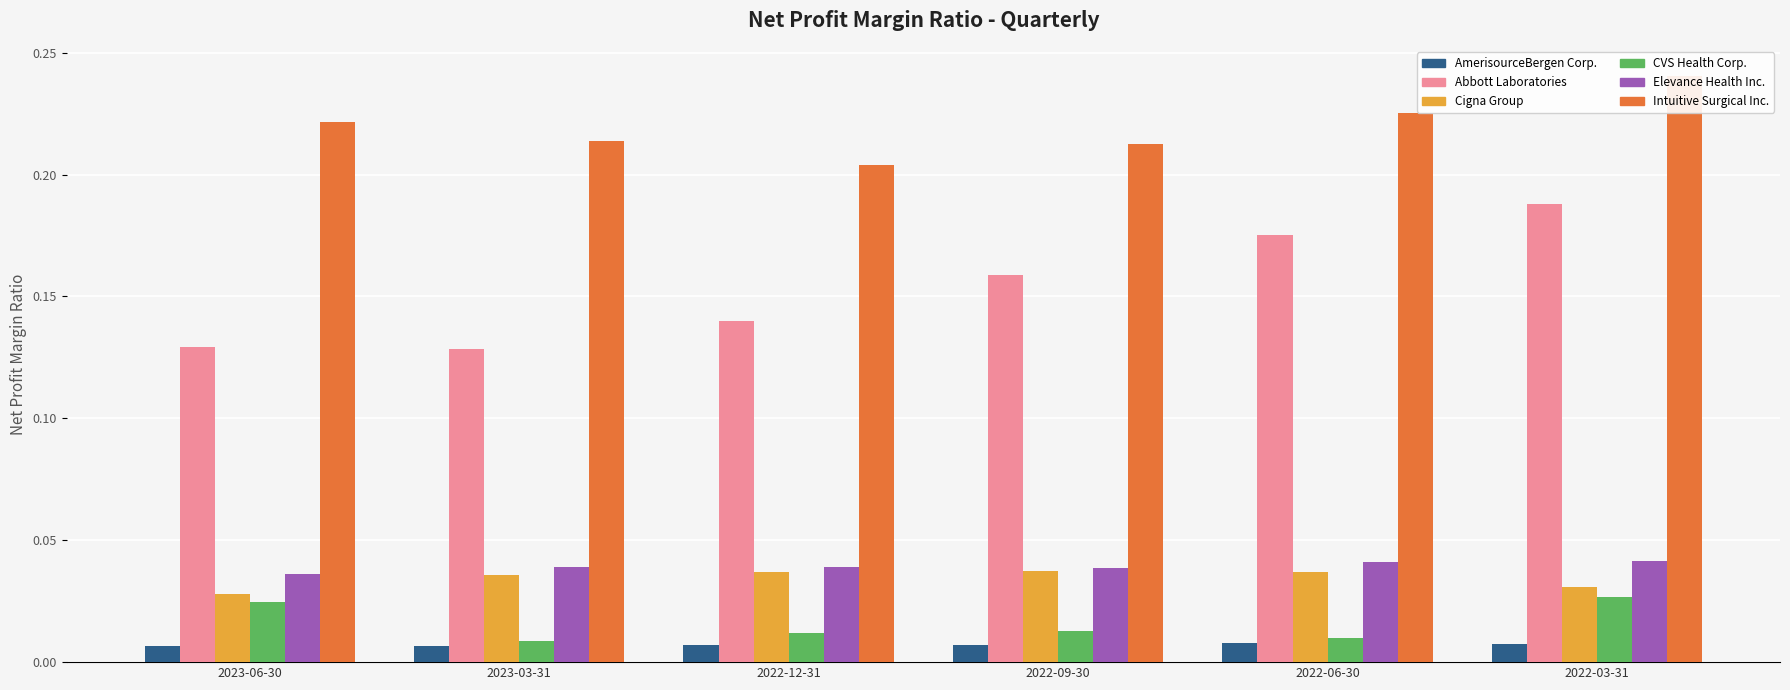

What position from the right is 2022-03-31?

1